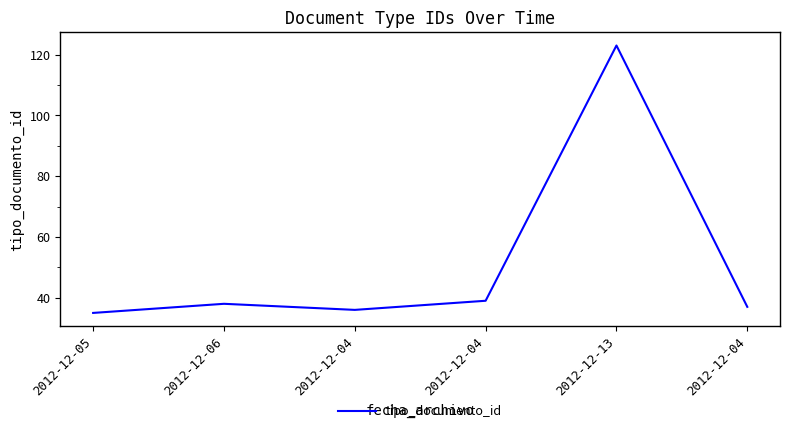

How many categories are shown in the chart?

6